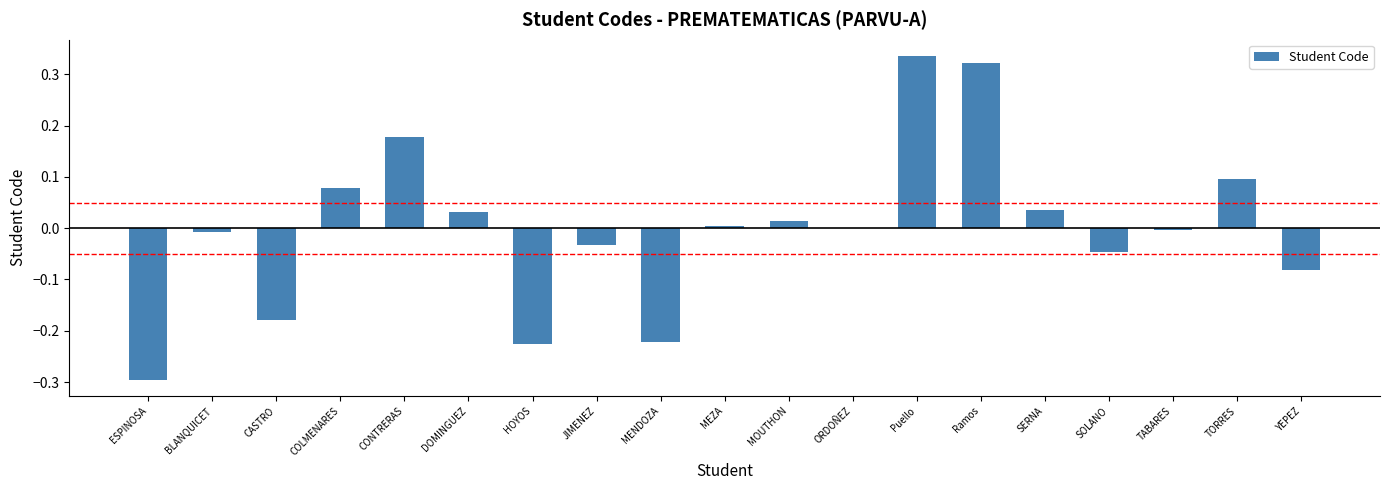

Does the chart contain stacked bars?

No